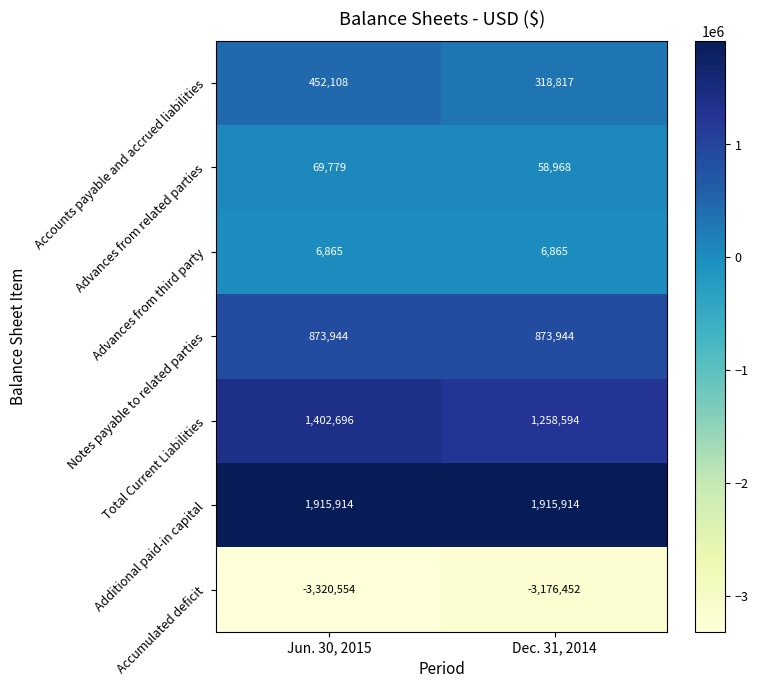

What value does the Advances from third party series have at Dec. 31, 2014?

6865